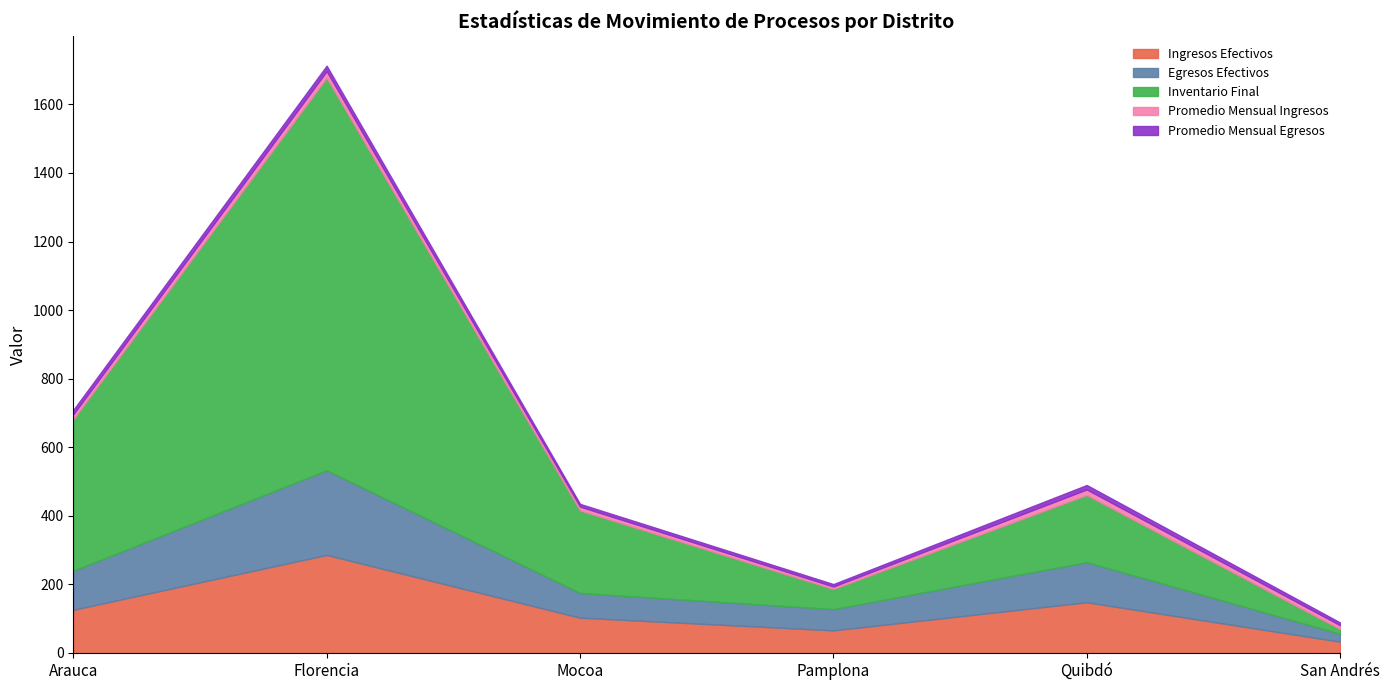

How many lines are shown in the chart?

5